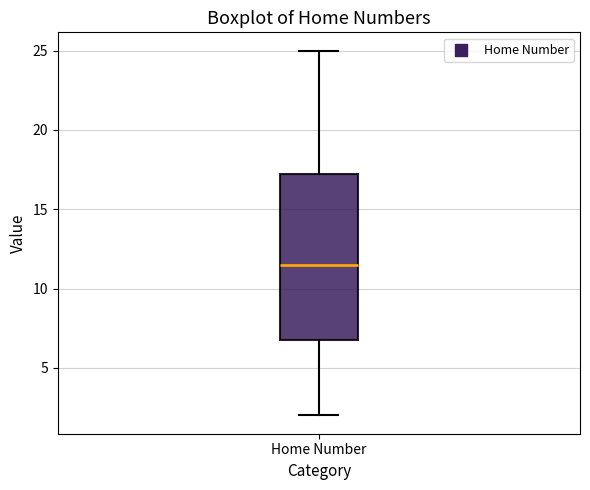

Transcribe this box plot: give where the median line is, the range the box spans, and where the two whiskers end, as read against the y-axis. The values are not printed on the chart, so give them approximately, as read against the axis.

median 11.5, box 7.0 to 17.5, whiskers 2.0 to 25.0